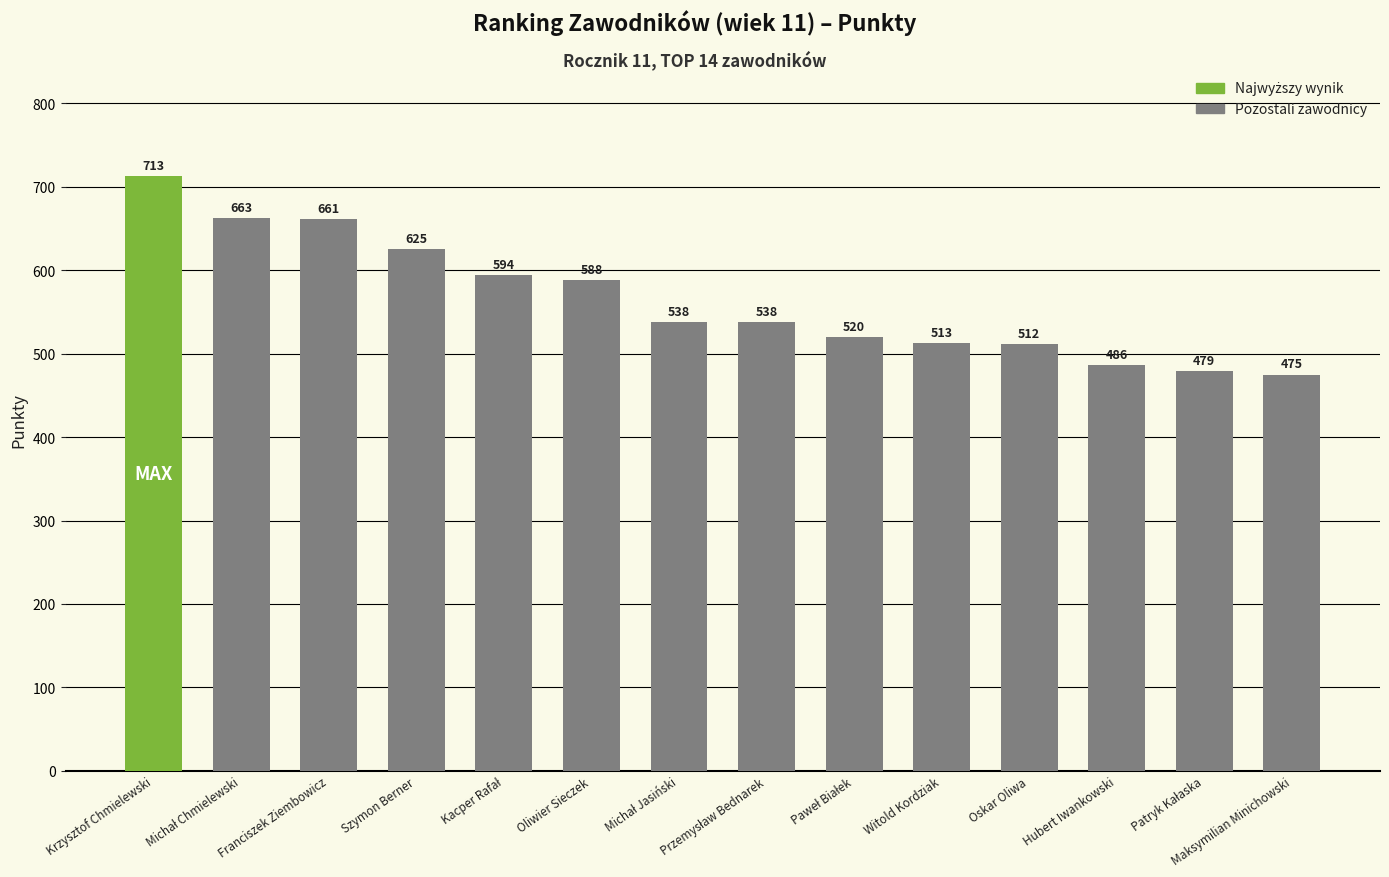

What is the difference between the maximum and minimum values?

238